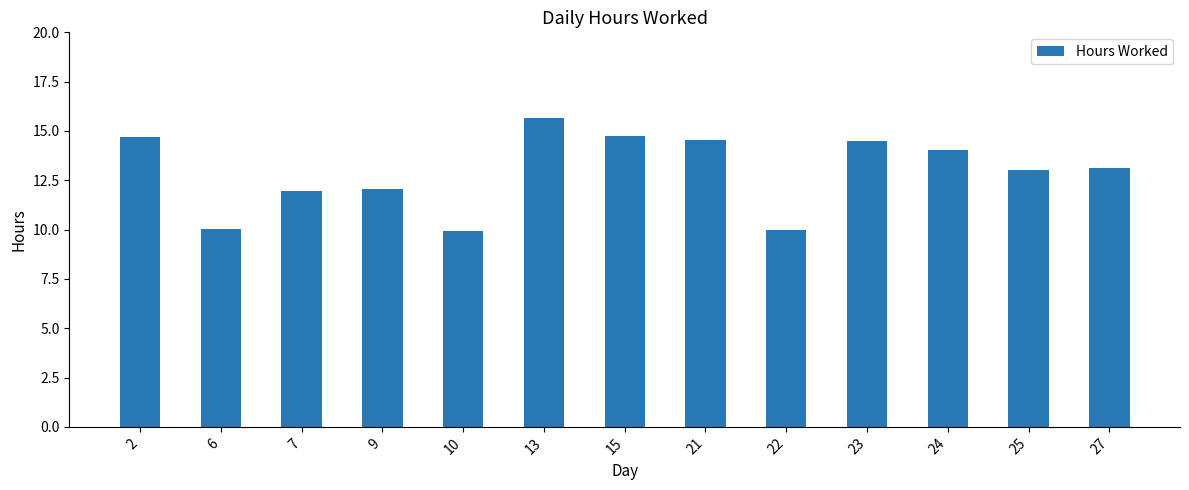

What is the minimum value shown in the chart?

9.9